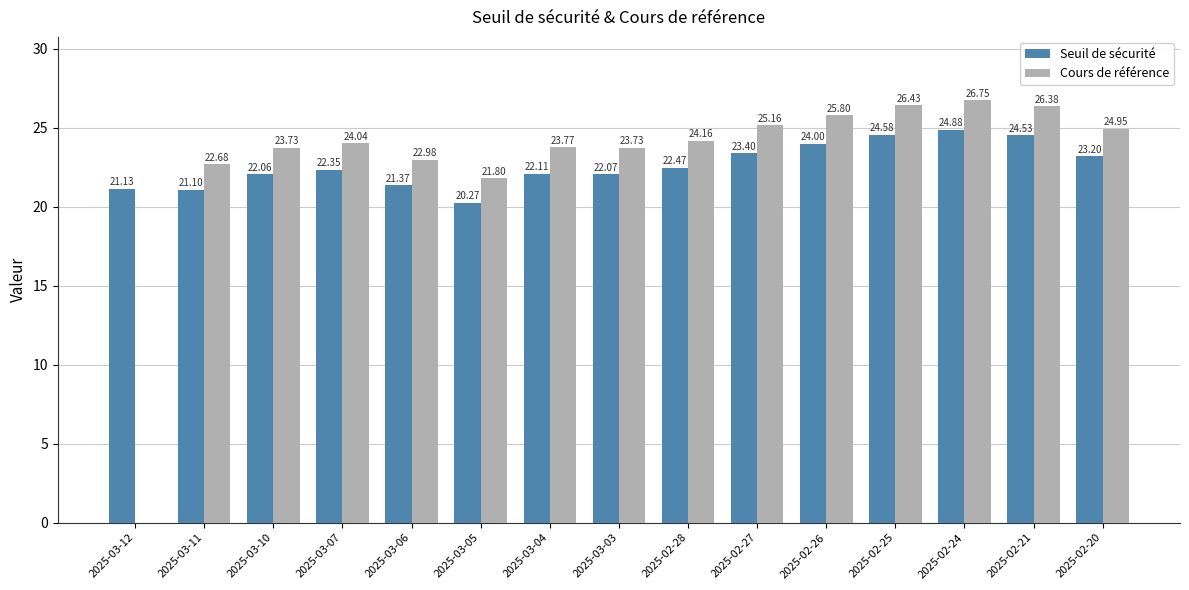

How many categories are shown in the chart?

15